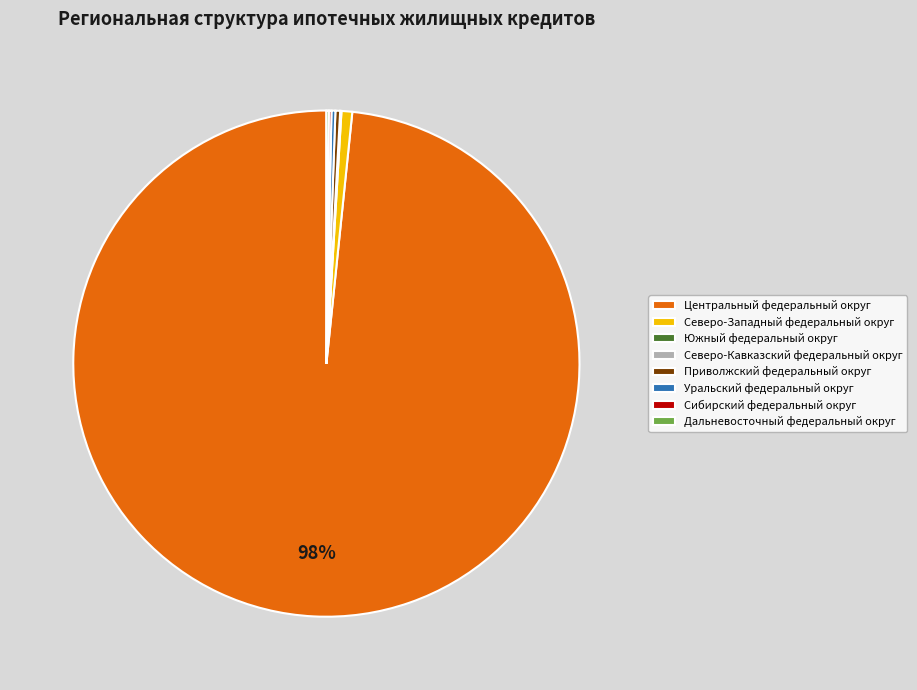

What is the largest slice in the pie chart?

Центральный федеральный округ